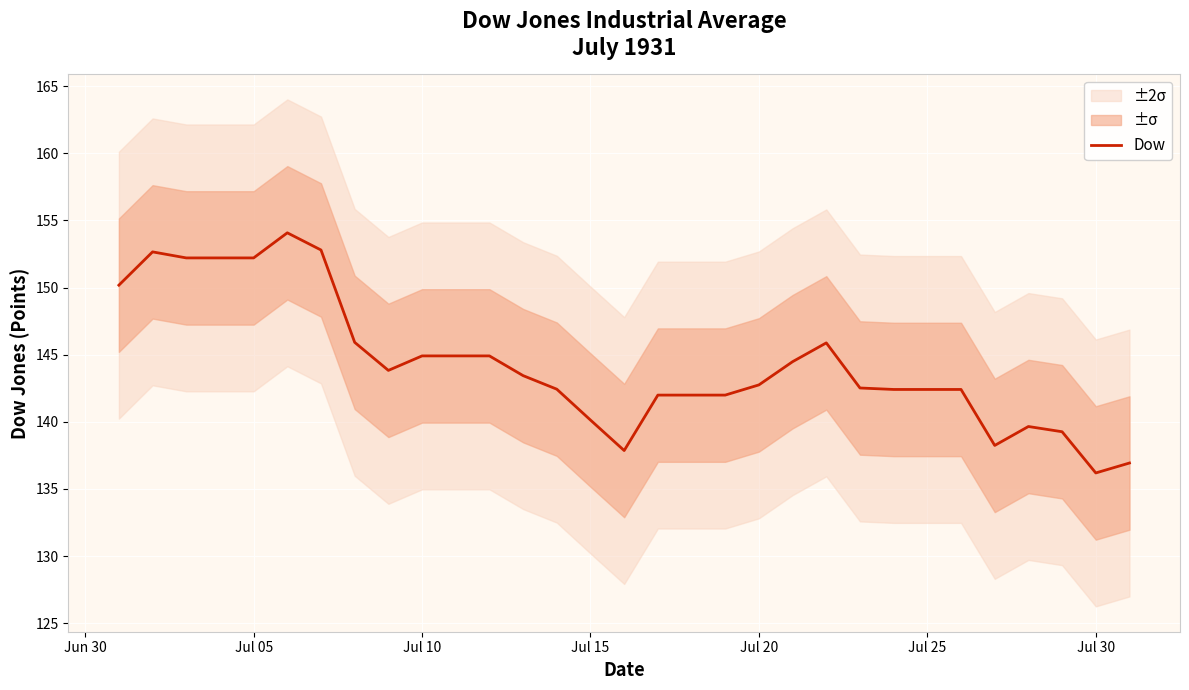

The value of Dow at Jul 05 is 69.4. True or false?

False